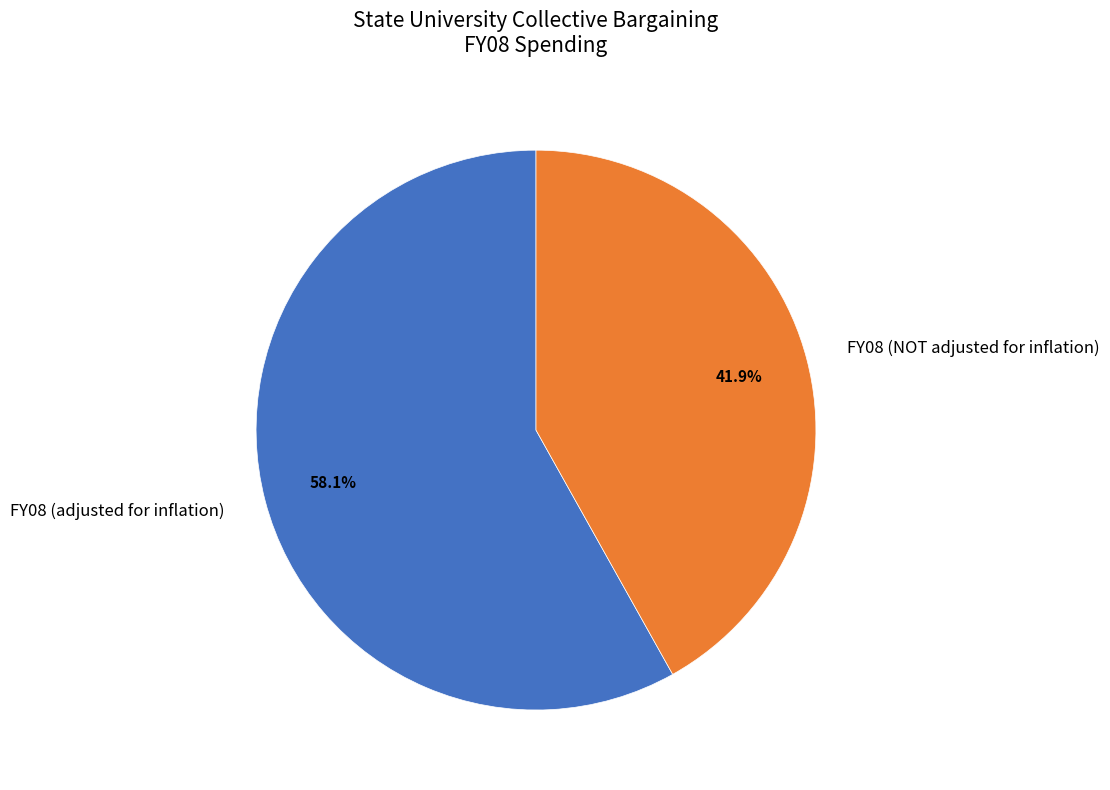

True or false: FY08 (NOT adjusted for inflation) accounts for 49% of the total.

False